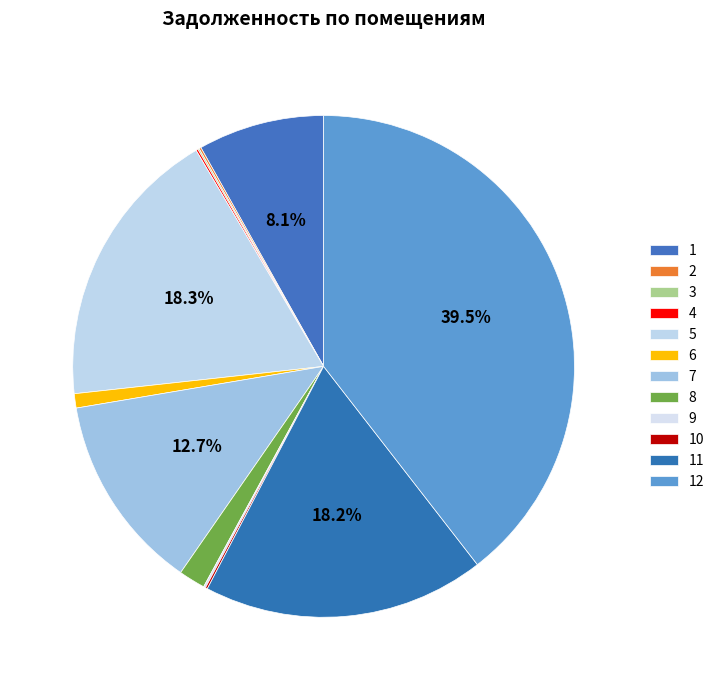

What percentage is NOT represented by 10?

99.9%